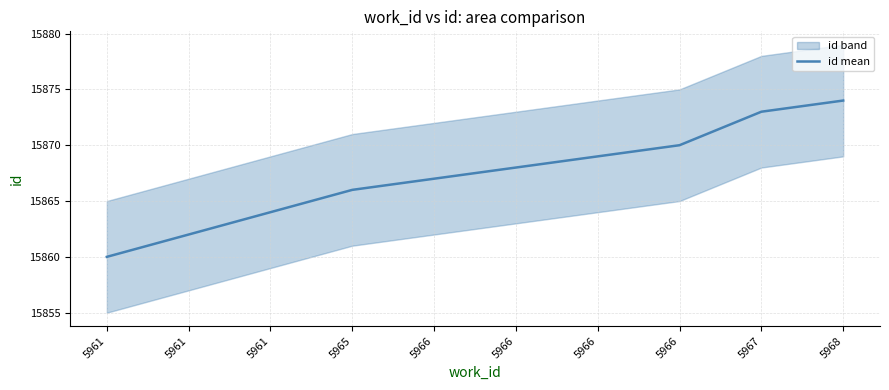

Which label corresponds to the largest value in the chart?

5968